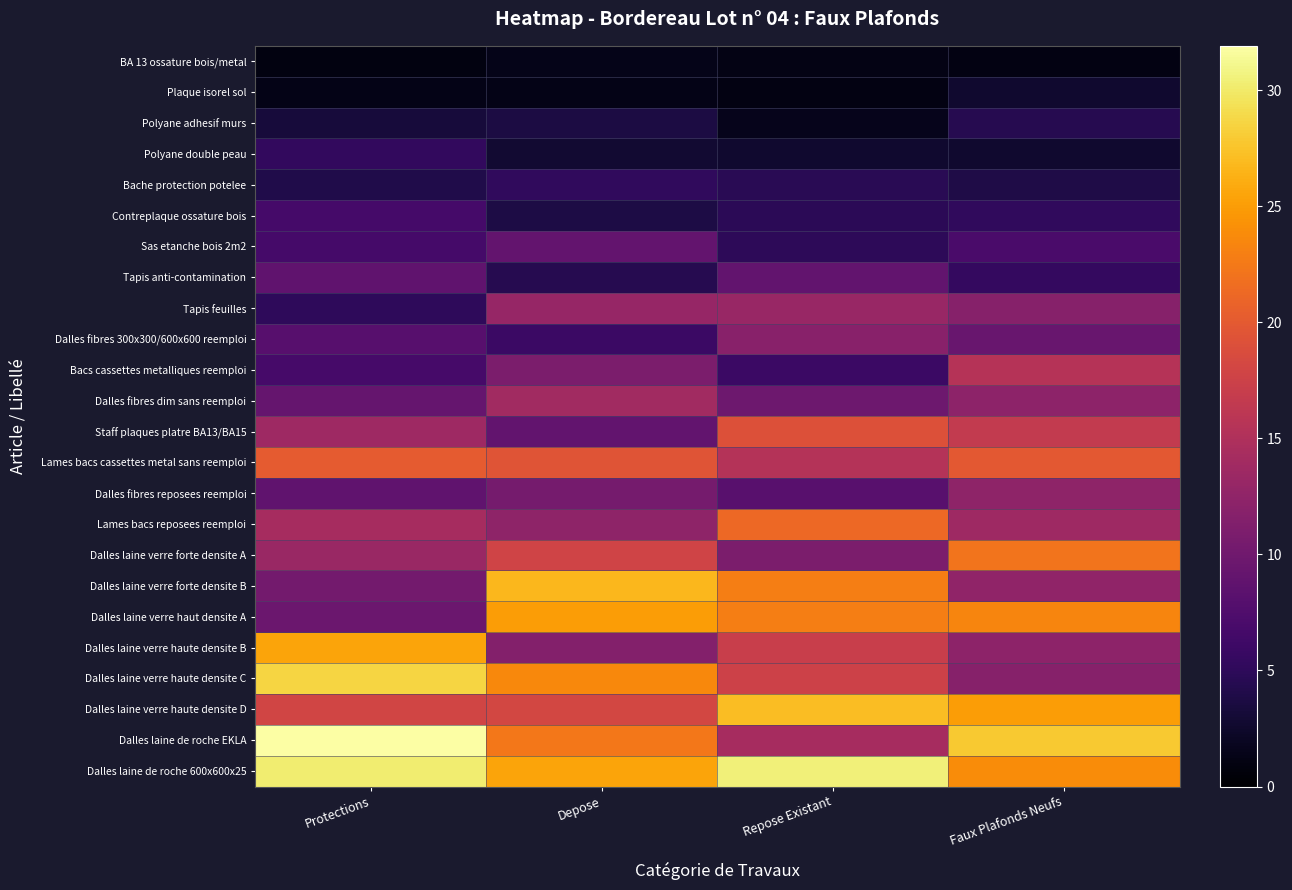

What is the maximum value shown in the chart?

31.9